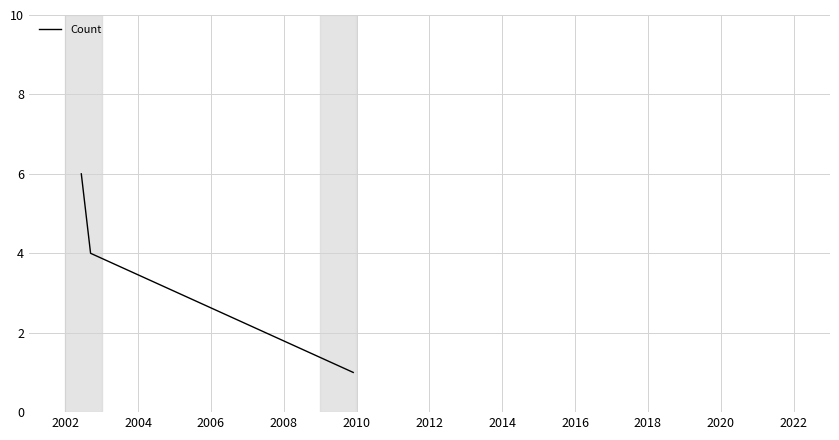

What is the greatest value displayed?

6